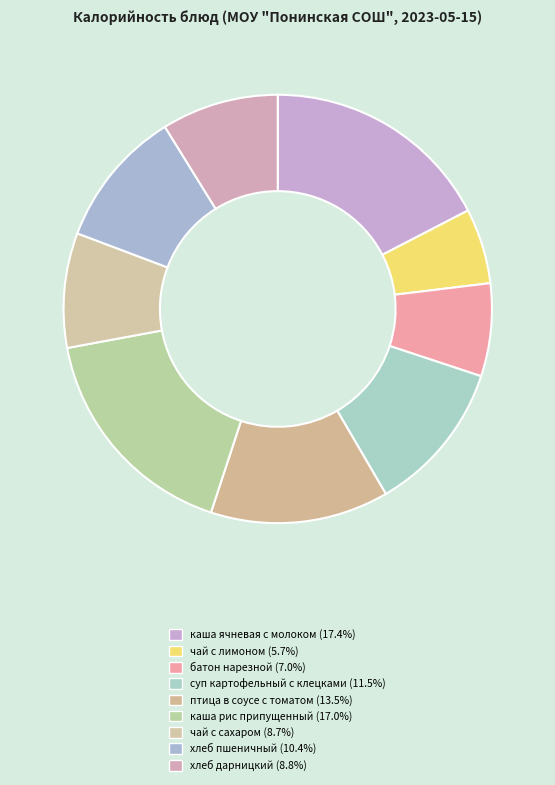

How many slices are in this pie chart?

9